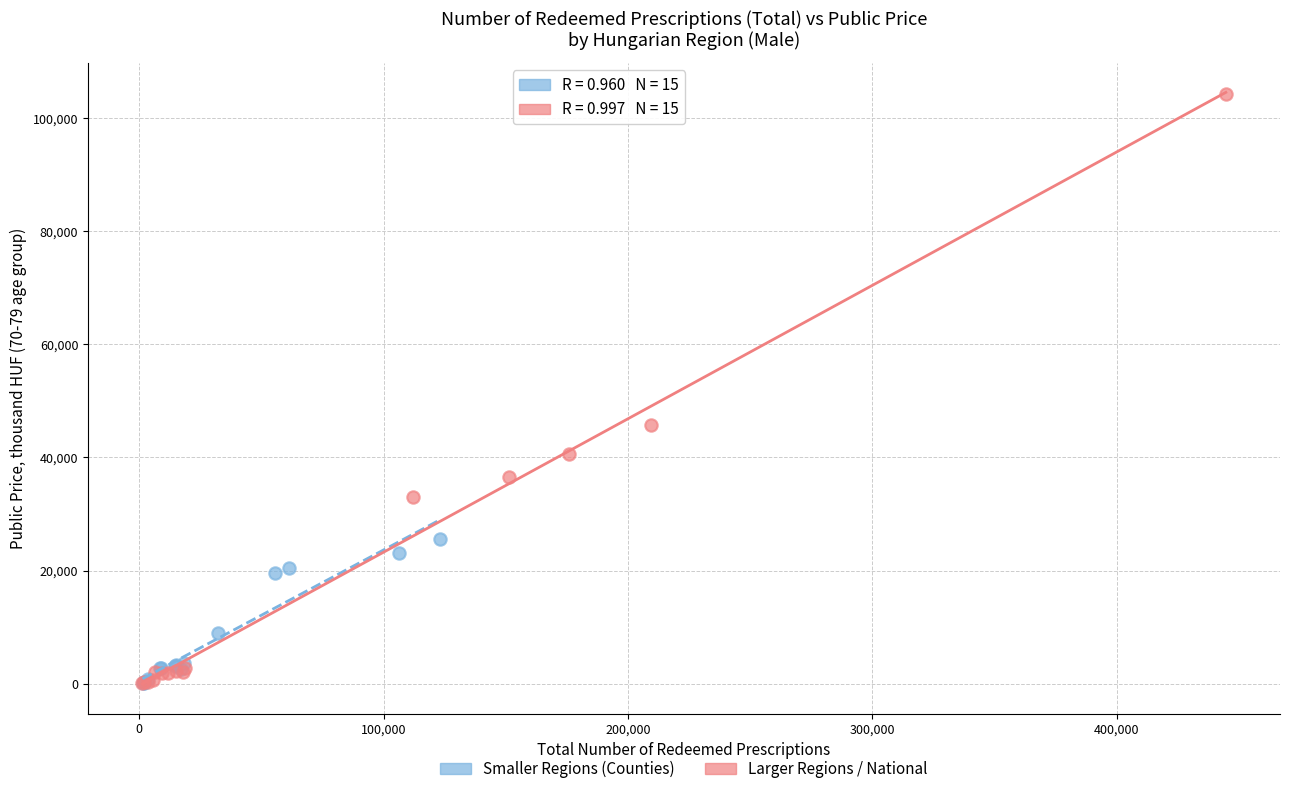

Which series has the widest spread of Y values?

Larger Regions / National